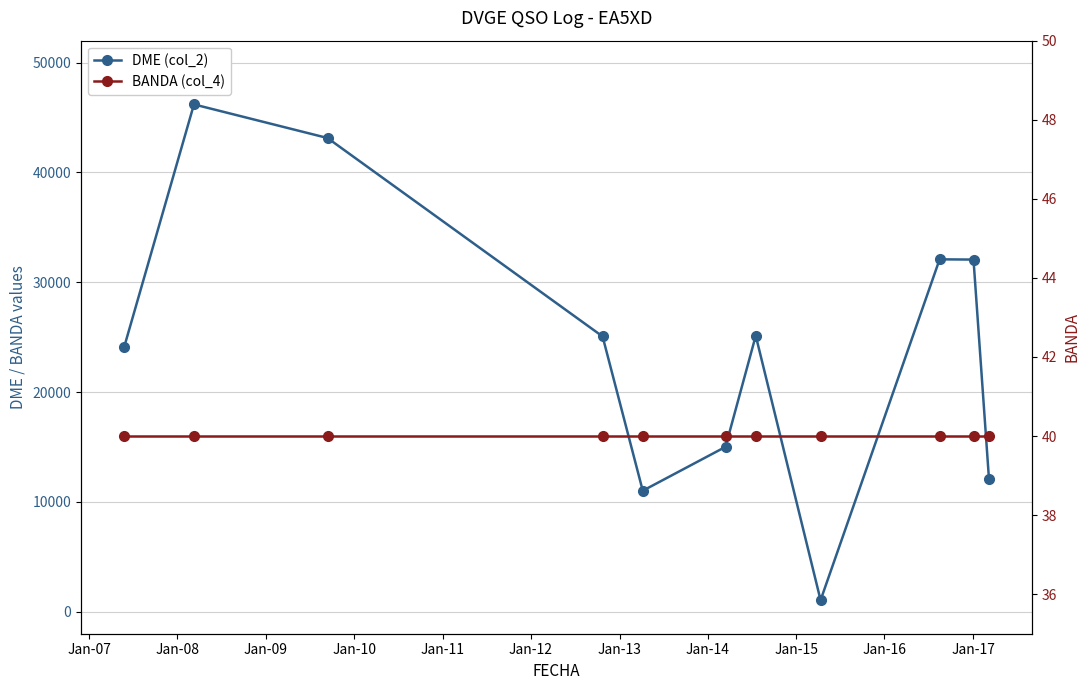

The value of BANDA (col_4) at Jan-15 is 63. True or false?

False